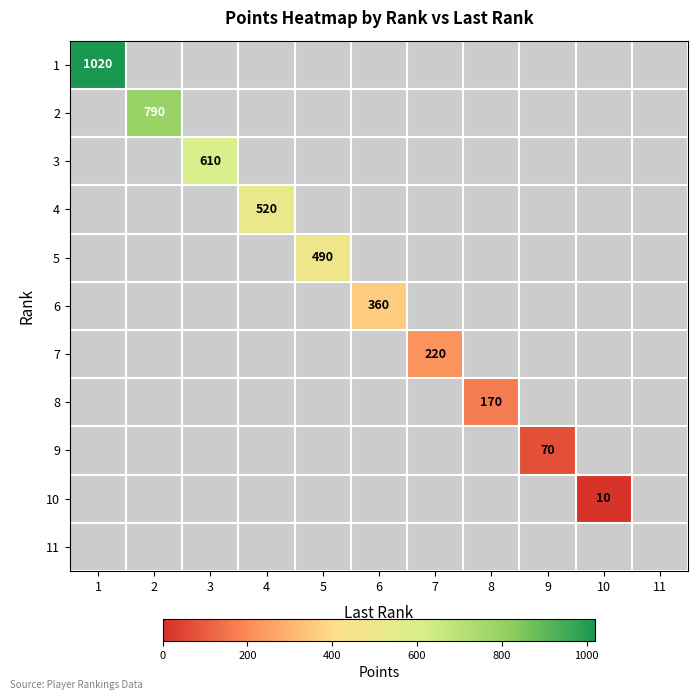

The 1 series shows 0 at 4. True or false?

True